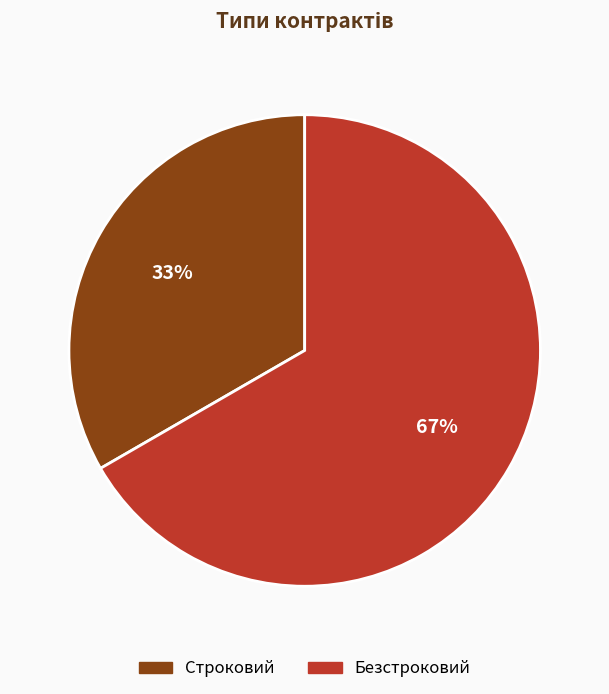

To the nearest percent, what is the combined percentage of Строковий and Безстроковий?

100%